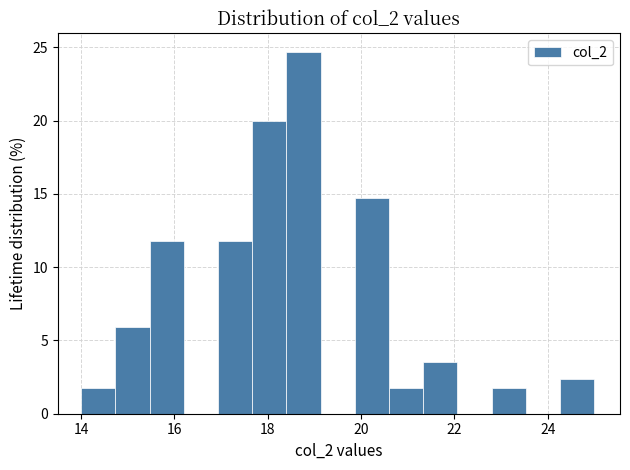

Read against the x-axis, roughly where is the centre of the tallest bar?

18.8